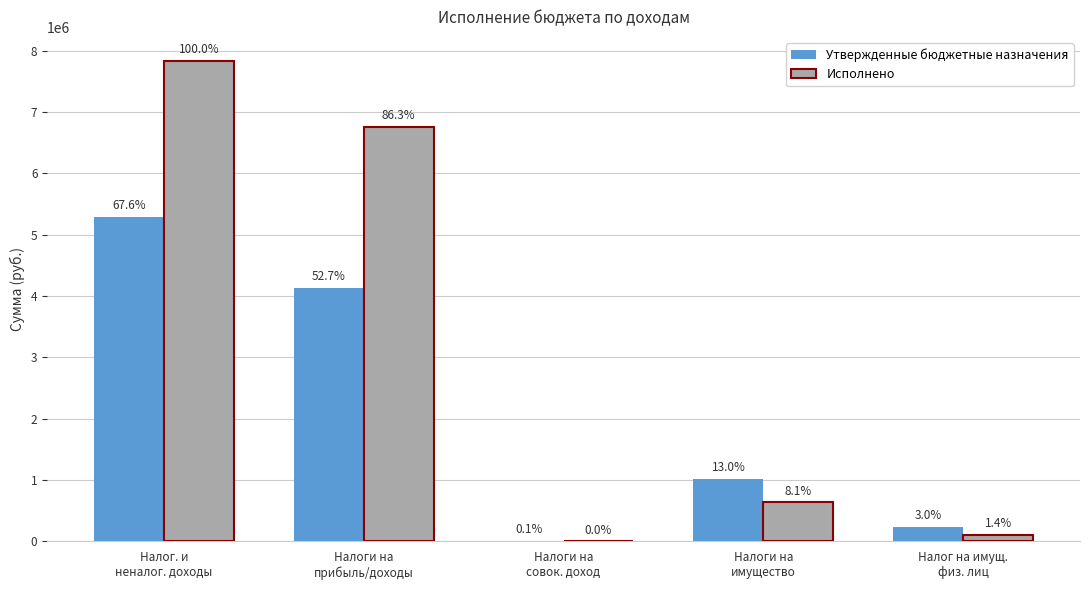

Which series has the largest range (max minus min)?

Исполнено